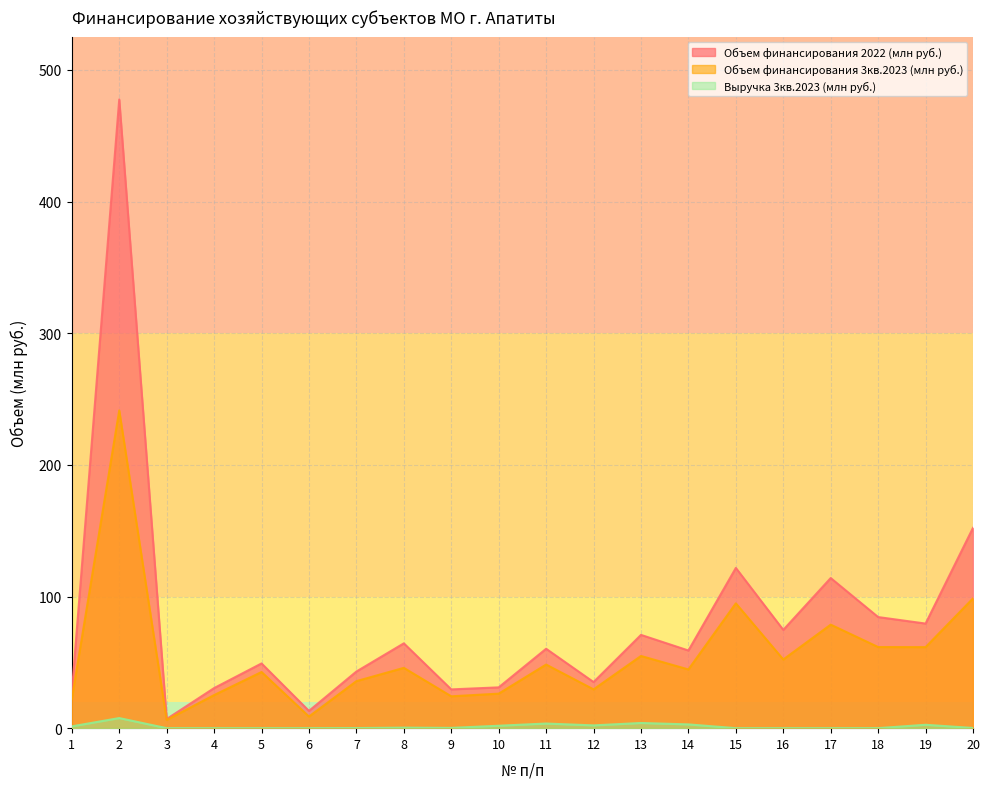

List the series in order of their peak value, highest first.

Объем финансирования 2022 (млн руб.), Объем финансирования 3кв.2023 (млн руб.), Выручка 3кв.2023 (млн руб.)